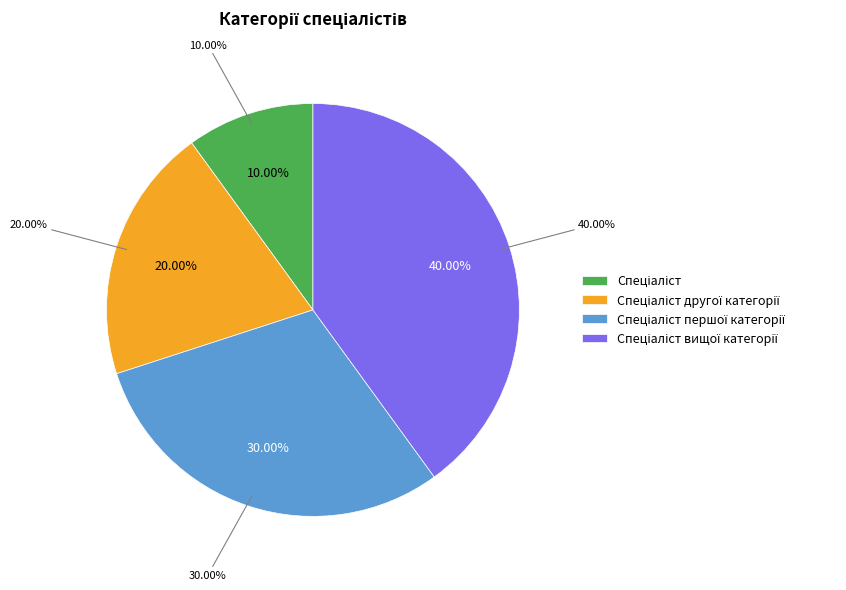

True or false: Спеціаліст другої категорії accounts for 20% of the total.

True